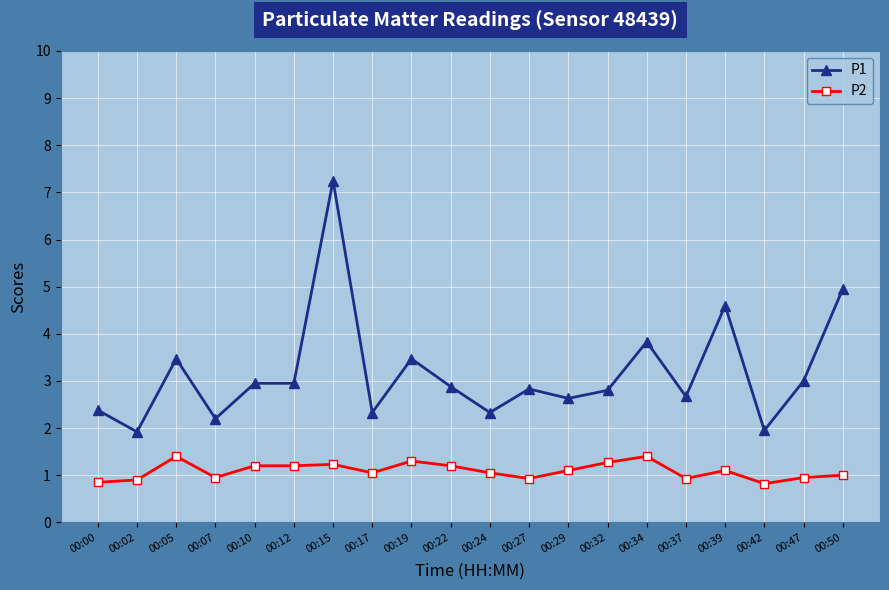

Which series changed the most between 00:05 and 00:39?

P1